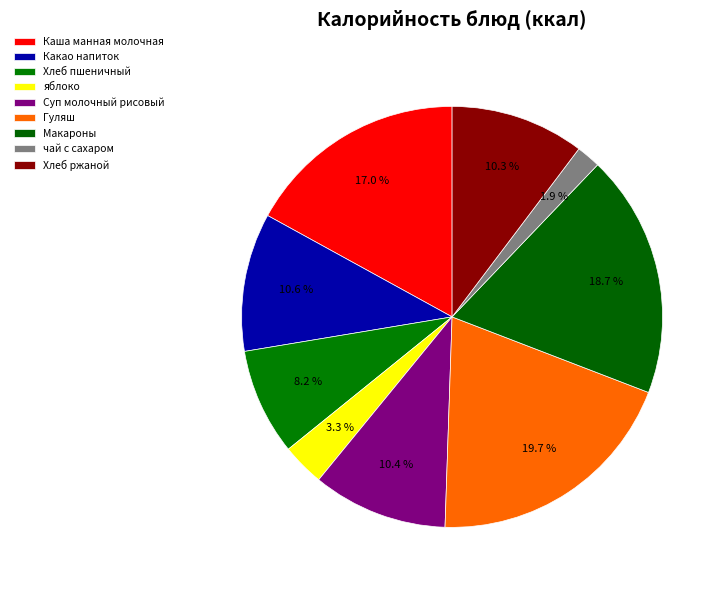

What is the largest slice in the pie chart?

Гуляш